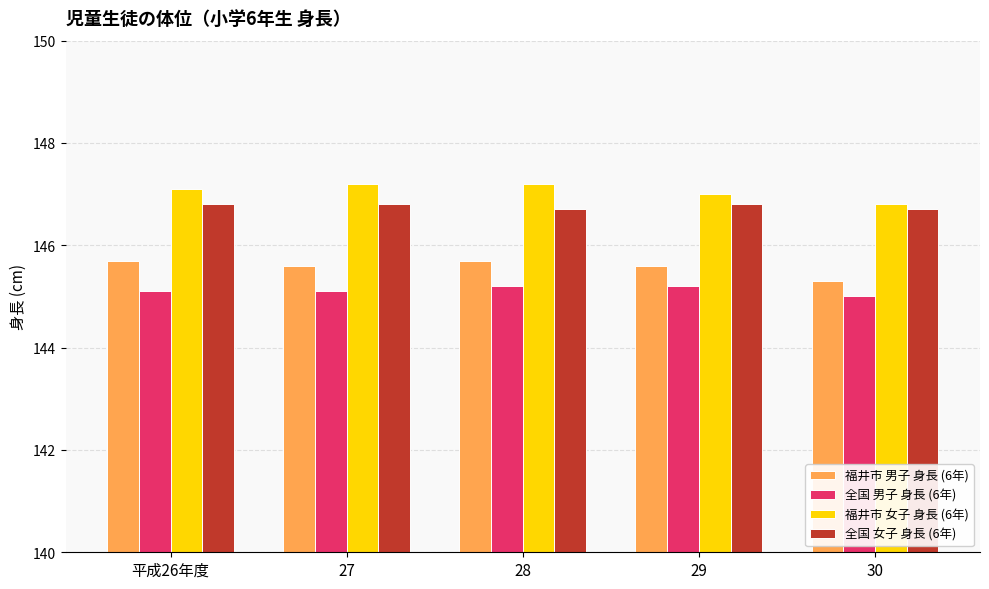

What value does the 福井市 男子 身長 (6年) series have at 28?

145.7